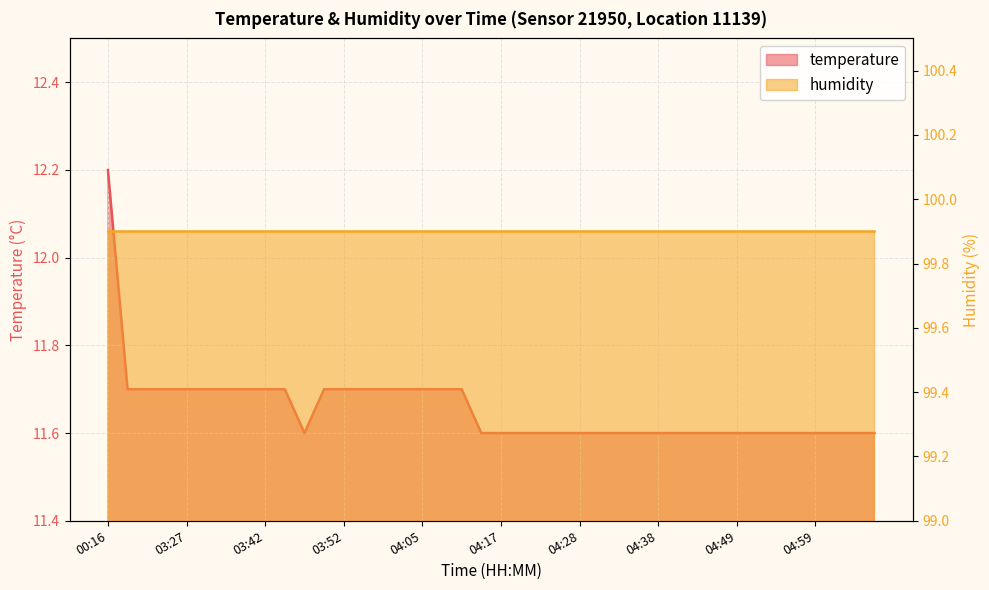

Reading left to right, list all the values displayed in this chart.

00:16=12.2	03:19=11.7	03:22=11.7	03:24=11.7	03:27=11.7	03:34=11.7	03:37=11.7	03:39=11.7	03:42=11.7	03:44=11.7	03:47=11.6	03:49=11.7	03:52=11.7	03:54=11.7	03:57=11.7	04:02=11.7	04:05=11.7	04:07=11.7	04:12=11.7	04:15=11.6	04:17=11.6	04:20=11.6	04:23=11.6	04:25=11.6	04:28=11.6	04:31=11.6	04:33=11.6	04:35=11.6	04:38=11.6	04:41=11.6	04:44=11.6	04:46=11.6	04:49=11.6	04:51=11.6	04:54=11.6	04:56=11.6	04:59=11.6	05:01=11.6	05:04=11.6	05:06=11.6